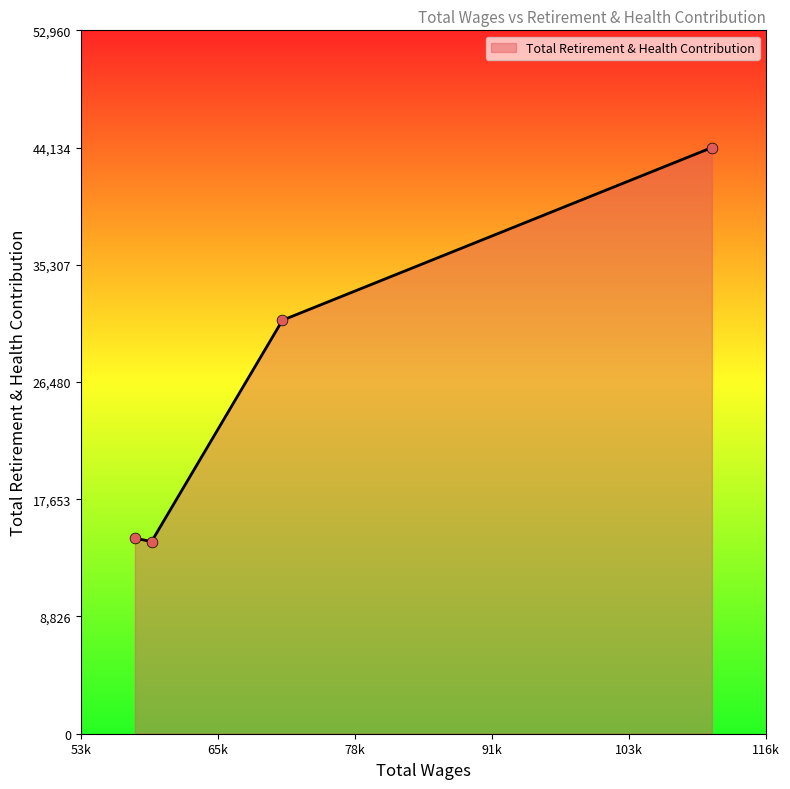

True or false: there are more than 0 points higher than both neighbors.

False